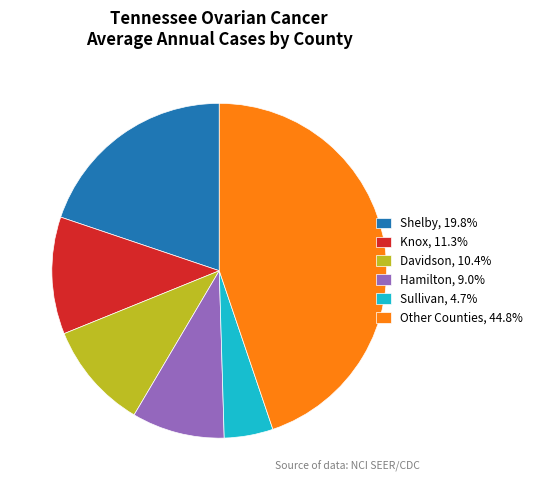

Is there any slice that represents more than half of the pie?

No